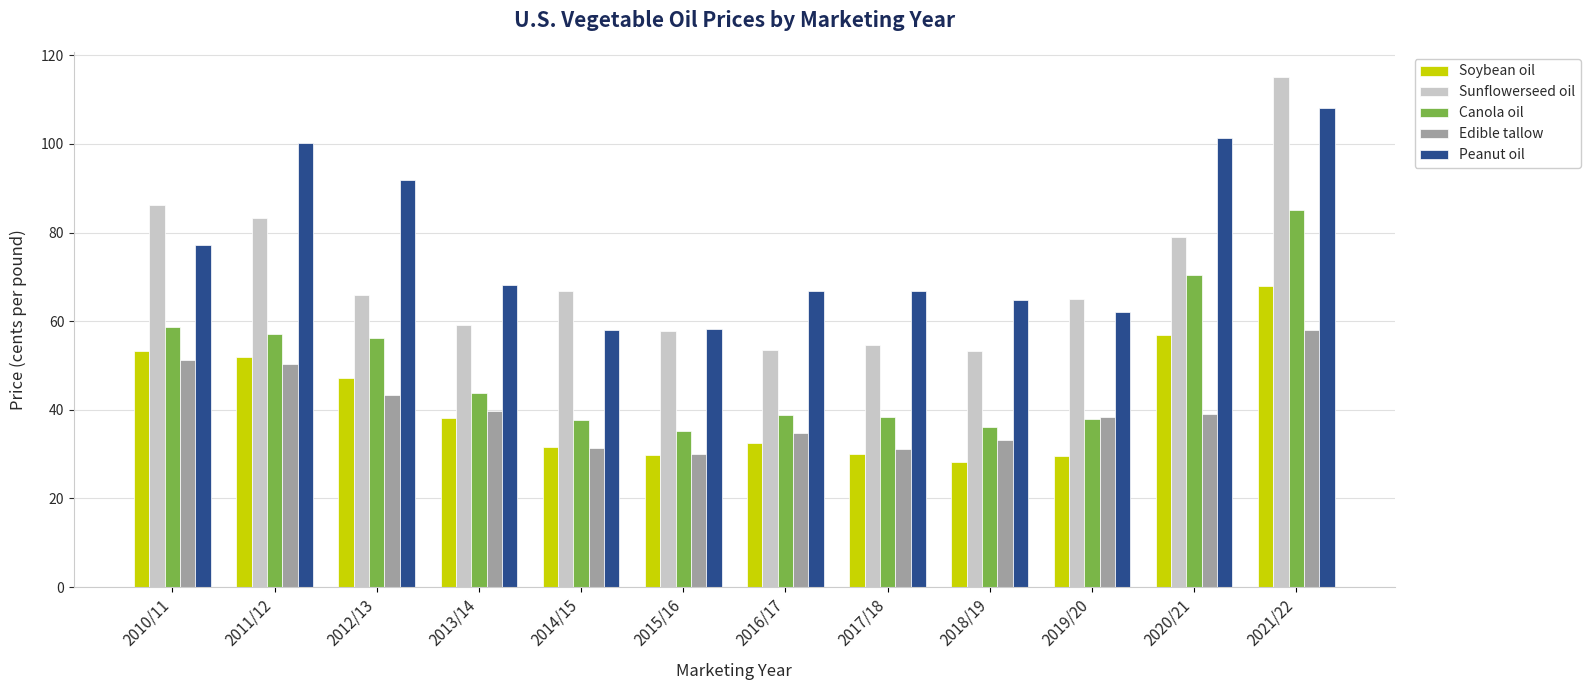

At which label does Sunflowerseed oil reach its peak?

2021/22